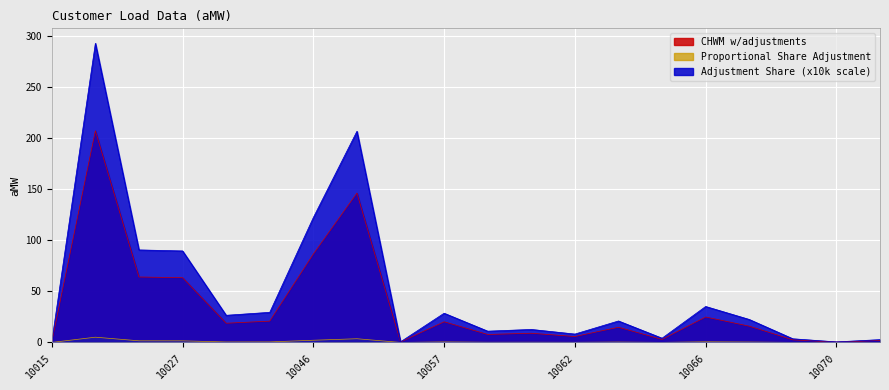

Is it true that Proportional Share Adjustment equals 0.1 at 10062?

True